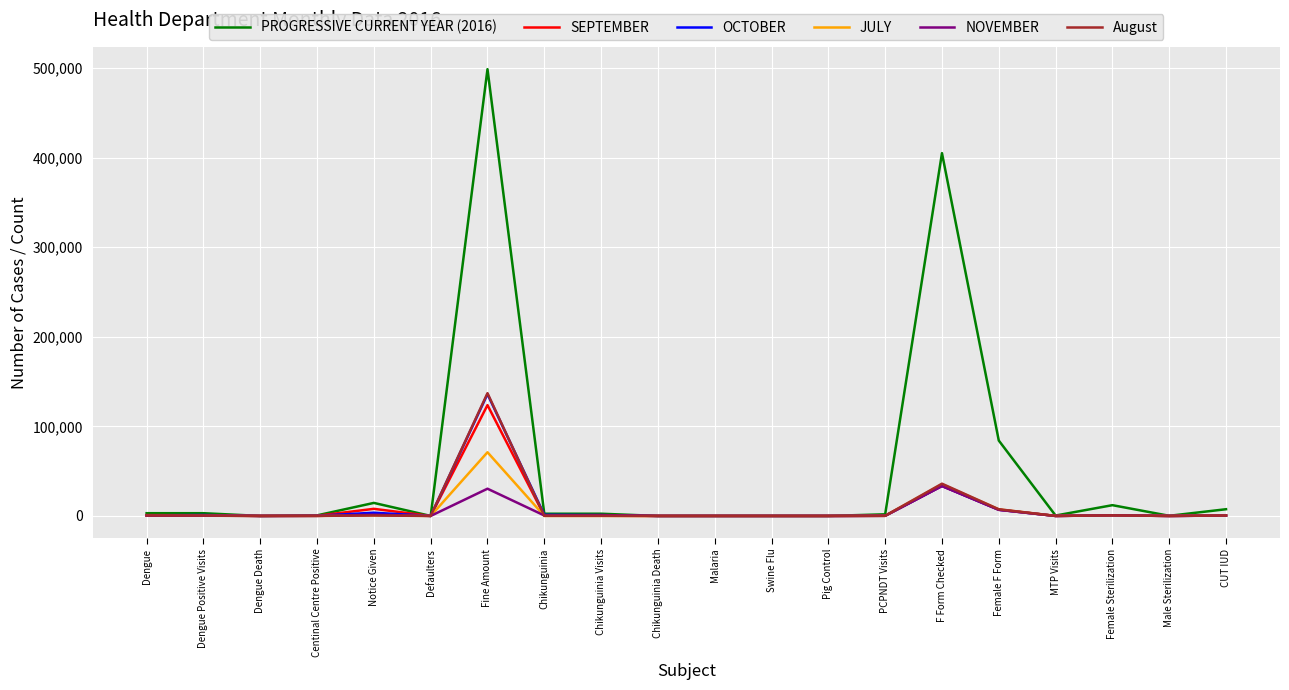

Which label corresponds to the largest value in the chart?

Fine Amount